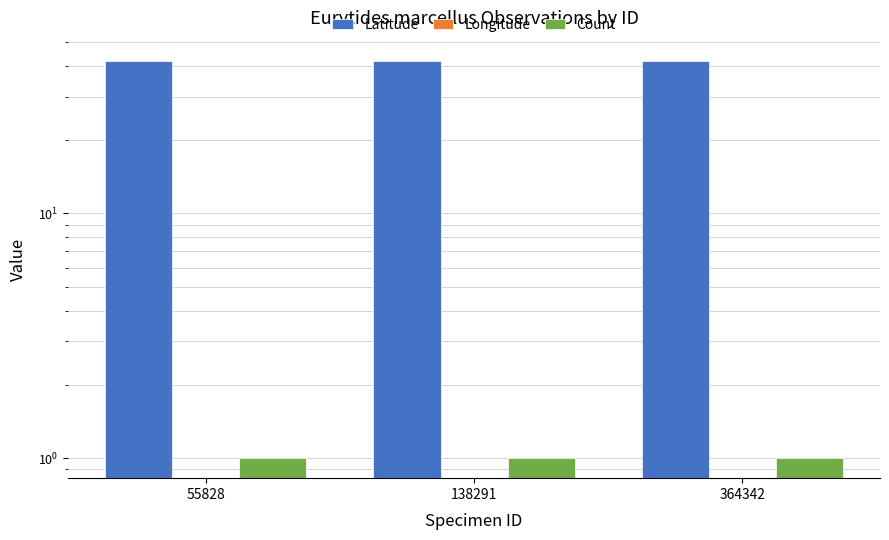

Which category has the highest value in the Count series?

55828